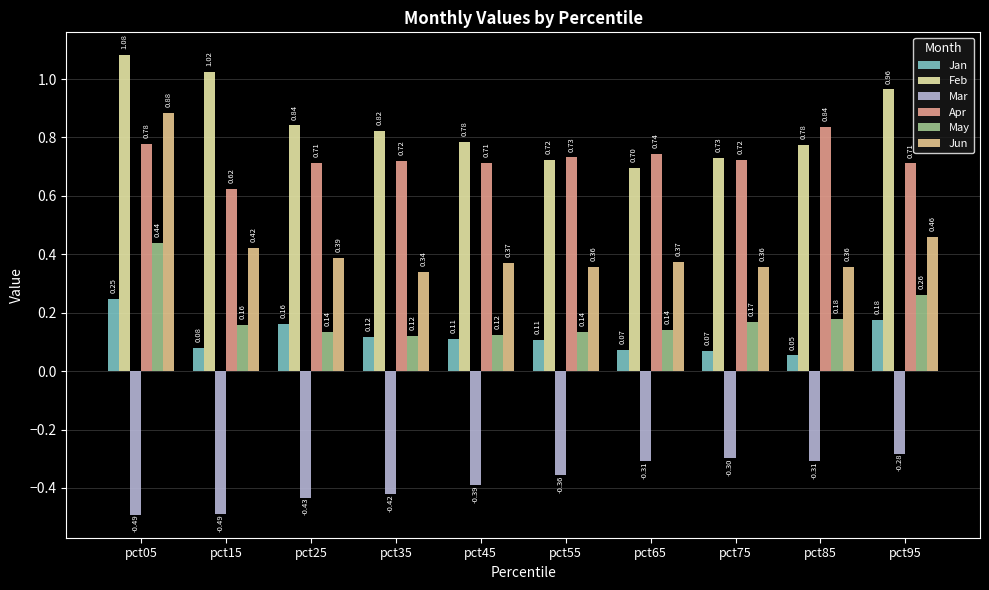

Rank the series by their maximum value, from highest to lowest.

Feb, Jun, Apr, May, Jan, Mar